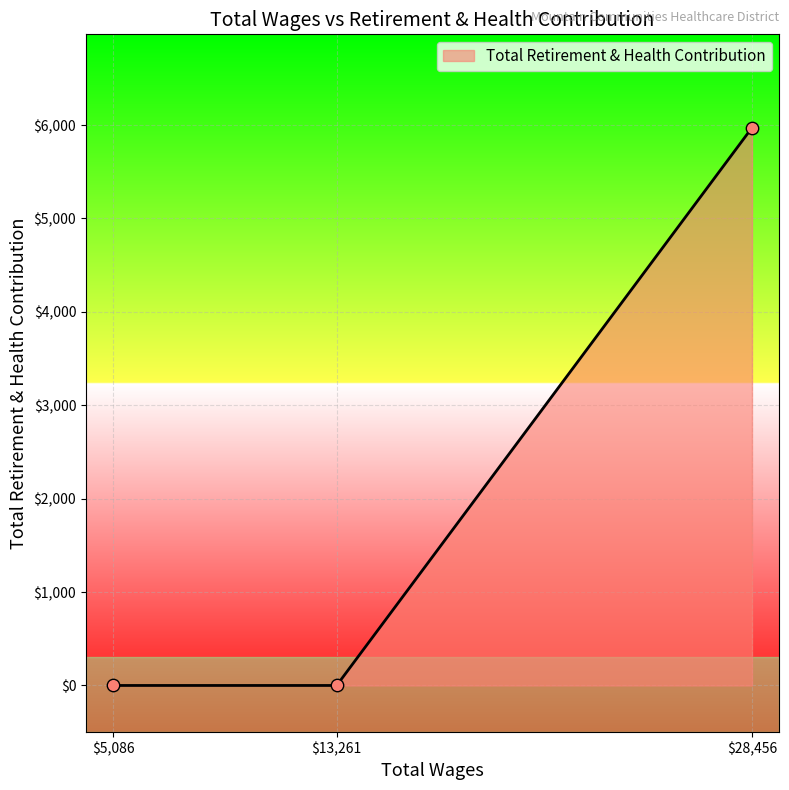

What is the sum of all values?

5971